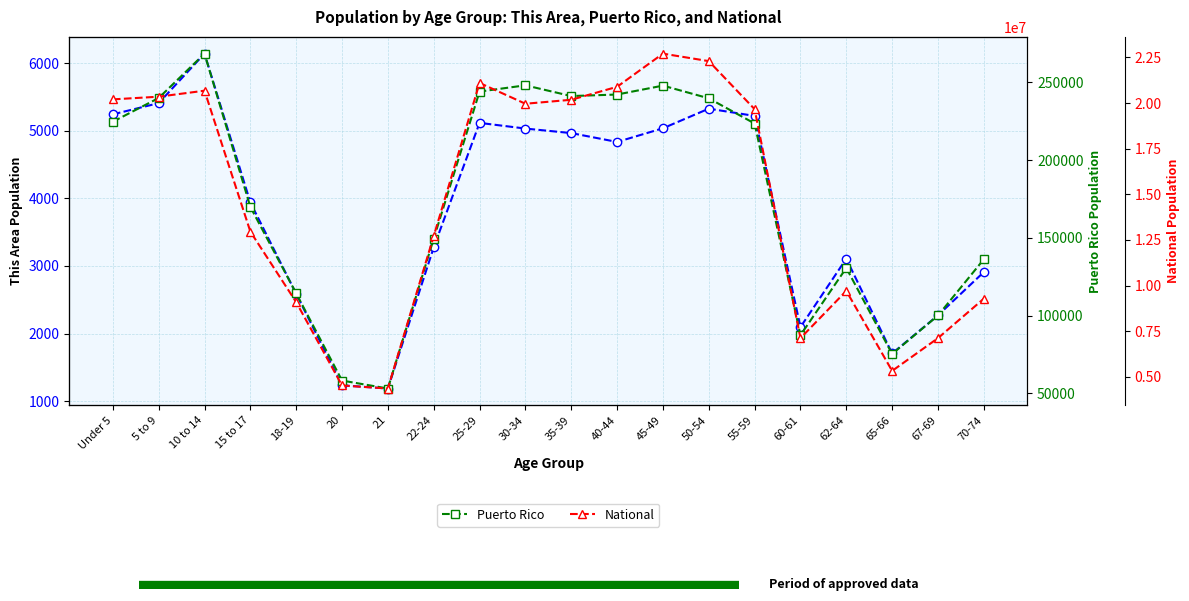

Reading left to right, list all the values displayed in this chart.

This Area: Under 5=5242	5 to 9=5408	10 to 14=6140	15 to 17=3940	18-19=2588	20=1235	21=1188	22-24=3275	25-29=5116	30-34=5032	35-39=4965	40-44=4834	45-49=5036	50-54=5326	55-59=5219	60-61=2096	62-64=3108	65-66=1706	67-69=2270	70-74=2910
Puerto Rico: Under 5=224756	5 to 9=240004	10 to 14=268571	15 to 17=169964	18-19=114295	20=58205	21=53104	22-24=149541	25-29=244159	30-34=248173	35-39=241270	40-44=242258	45-49=247986	50-54=239821	55-59=223607	60-61=87395	62-64=130682	65-66=75322	67-69=100089	70-74=136251
National: Under 5=20201362	5 to 9=20348657	10 to 14=20677194	15 to 17=12954254	18-19=9086089	20=4519129	21=4354294	22-24=12712576	25-29=21101849	30-34=19962099	35-39=20179642	40-44=20890964	45-49=22708591	50-54=22298125	55-59=19664805	60-61=7113727	62-64=9704197	65-66=5319902	67-69=7115361	70-74=9278166